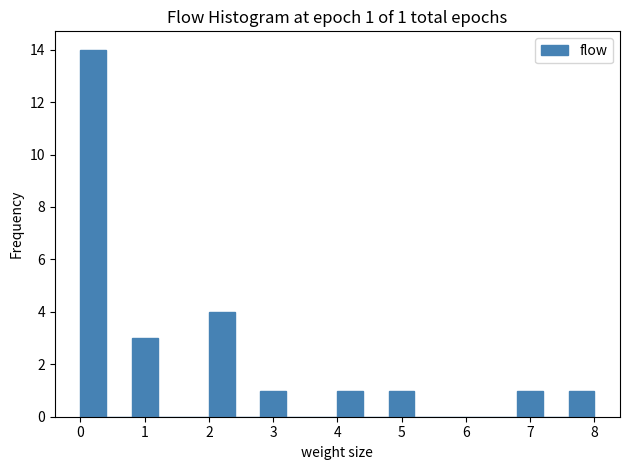

Which range on the x-axis has the tallest bar?

0.0 to 0.4